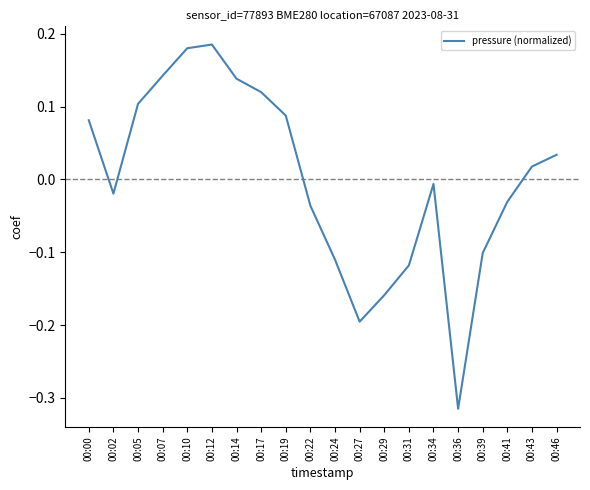

True or false: the data shows 0.0 at 00:19.

False